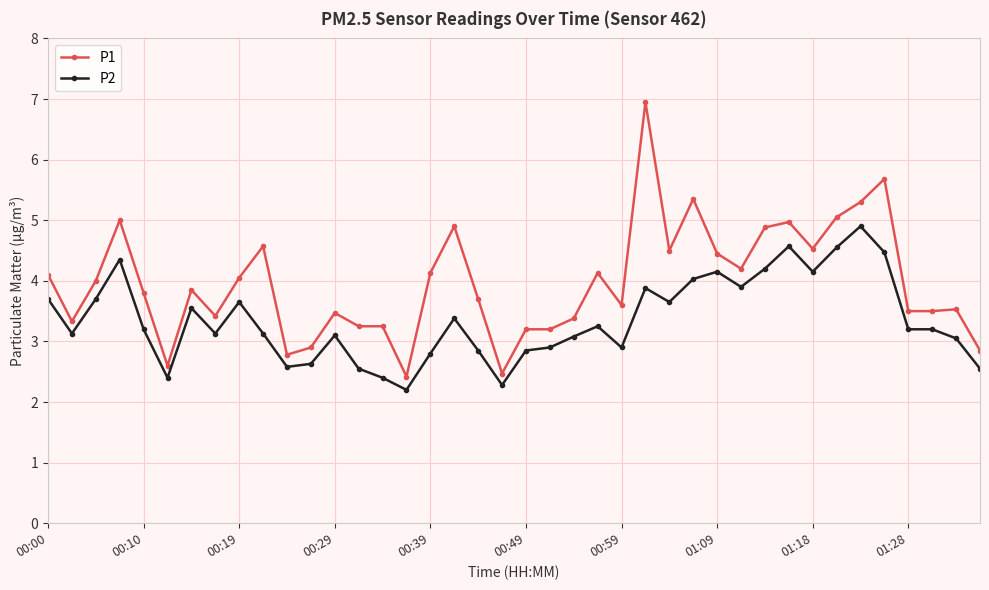

Which series has the largest total across all categories?

P1